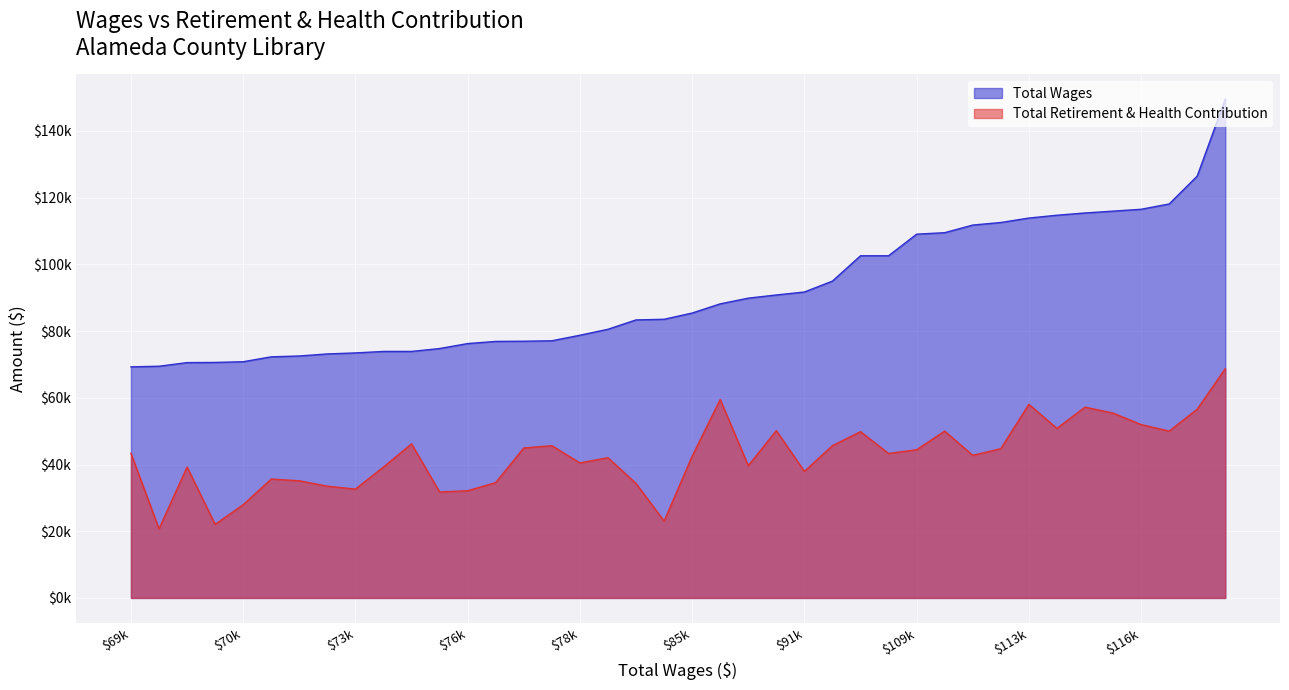

What are all the series names shown in the legend?

Total Wages, Total Retirement & Health Contribution